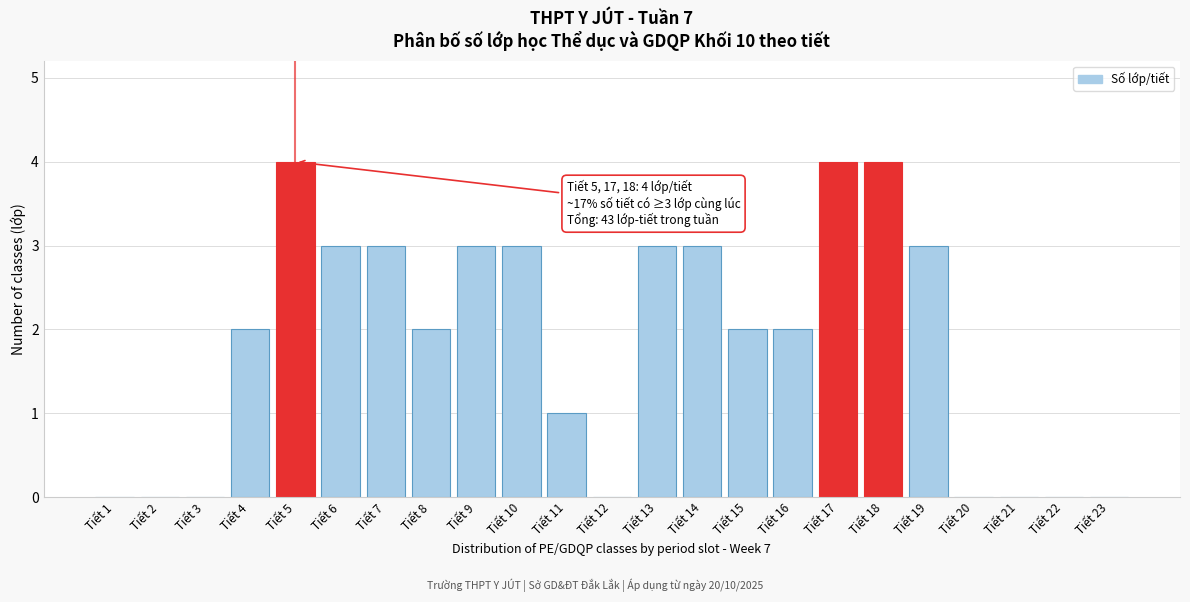

Reading left to right, transcribe all the data shown in this chart.

Tiết 1=0	Tiết 2=0	Tiết 3=0	Tiết 4=2	Tiết 5=4	Tiết 6=3	Tiết 7=3	Tiết 8=2	Tiết 9=3	Tiết 10=3	Tiết 11=1	Tiết 12=0	Tiết 13=3	Tiết 14=3	Tiết 15=2	Tiết 16=2	Tiết 17=4	Tiết 18=4	Tiết 19=3	Tiết 20=0	Tiết 21=0	Tiết 22=0	Tiết 23=0